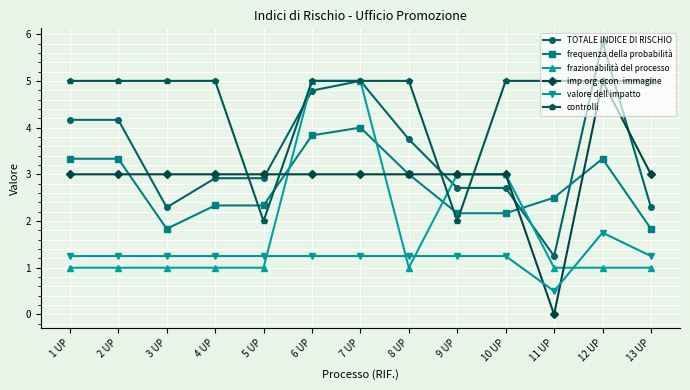

At which category does the chart reach its peak across all series?

12 UP